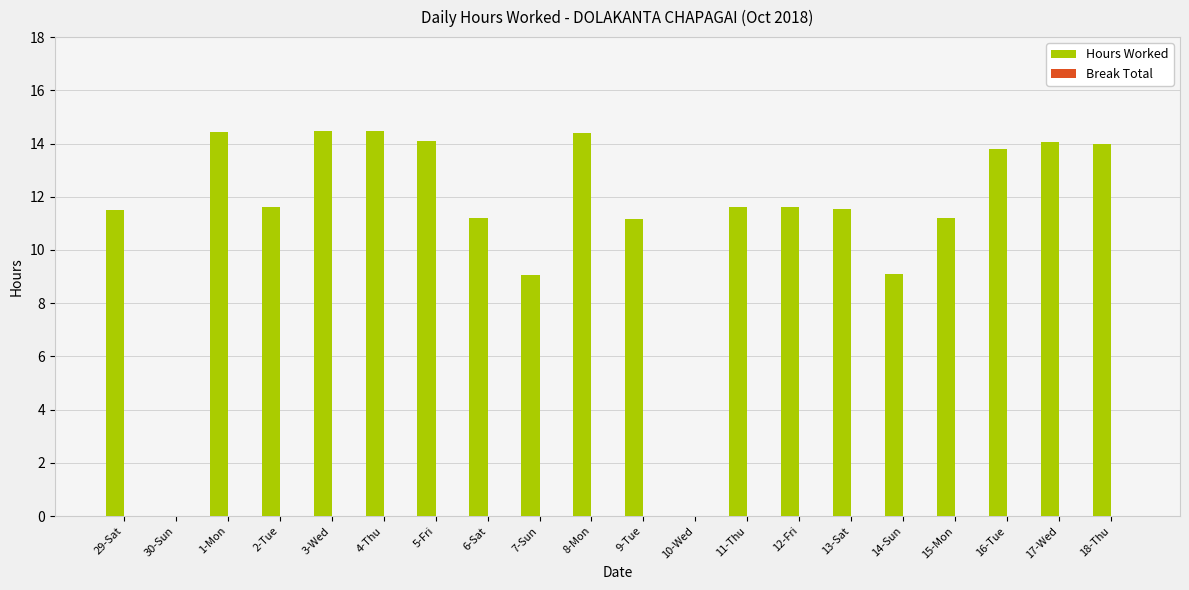

True or false: the data shows 9.1 at 7-Sun.

True